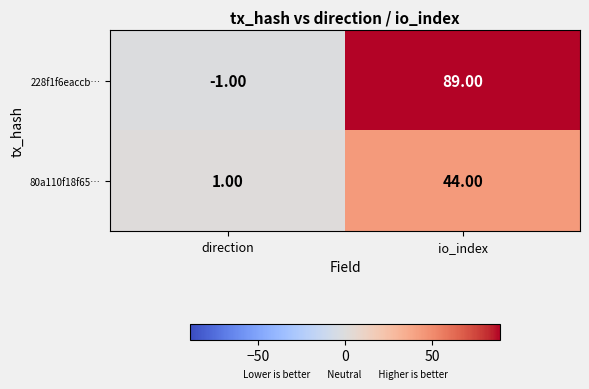

What is the sum of the 80a110f18f65… values at io_index and direction?

45